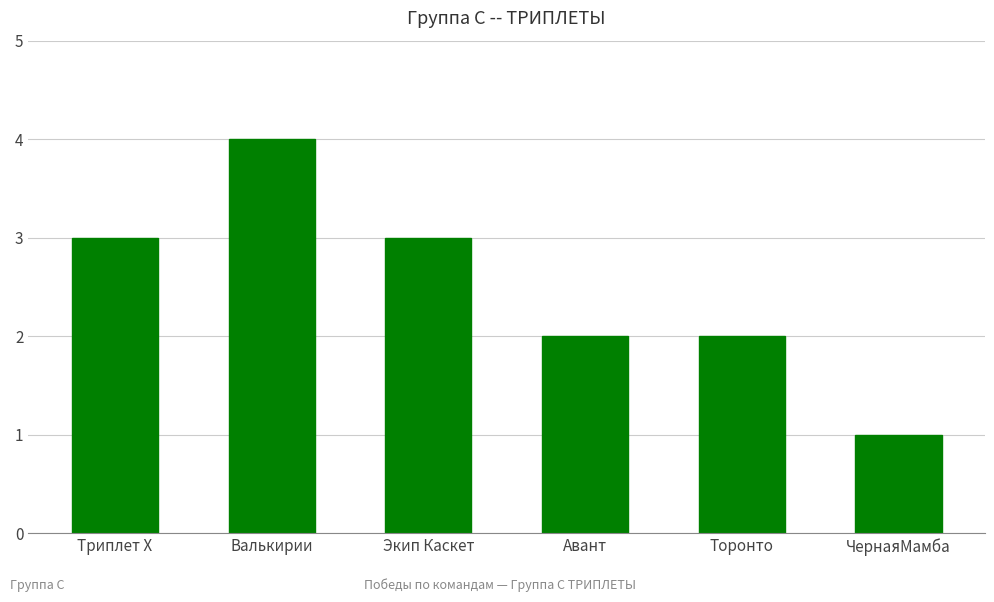

What is the difference between the maximum and second lowest values?

2